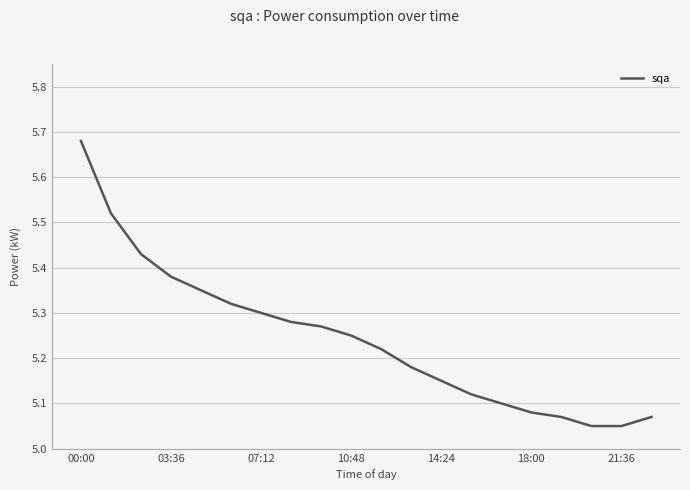

Is this an area chart (filled region under the line)?

No